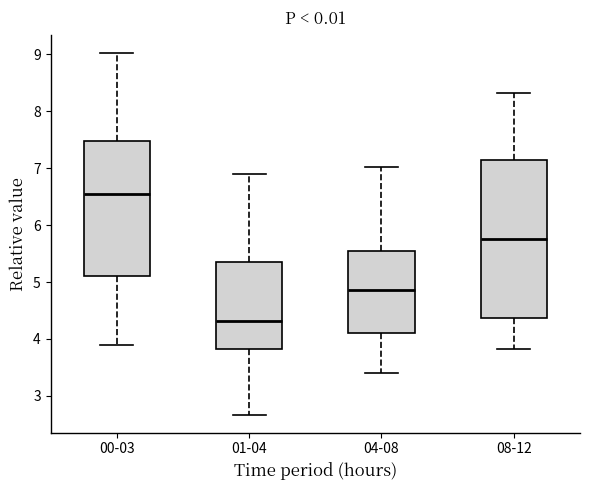

Where does the lower whisker of the box for 08-12 end on the y-axis? The values are not printed on the chart, so give them approximately, as read against the axis.

3.8